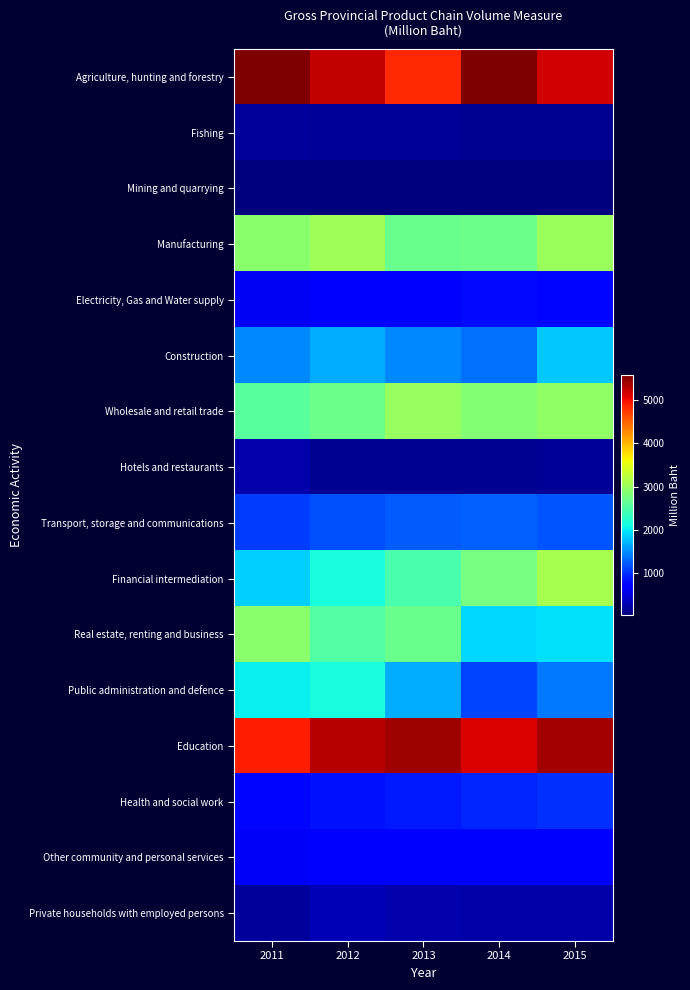

How many distinct data groups are displayed?

16